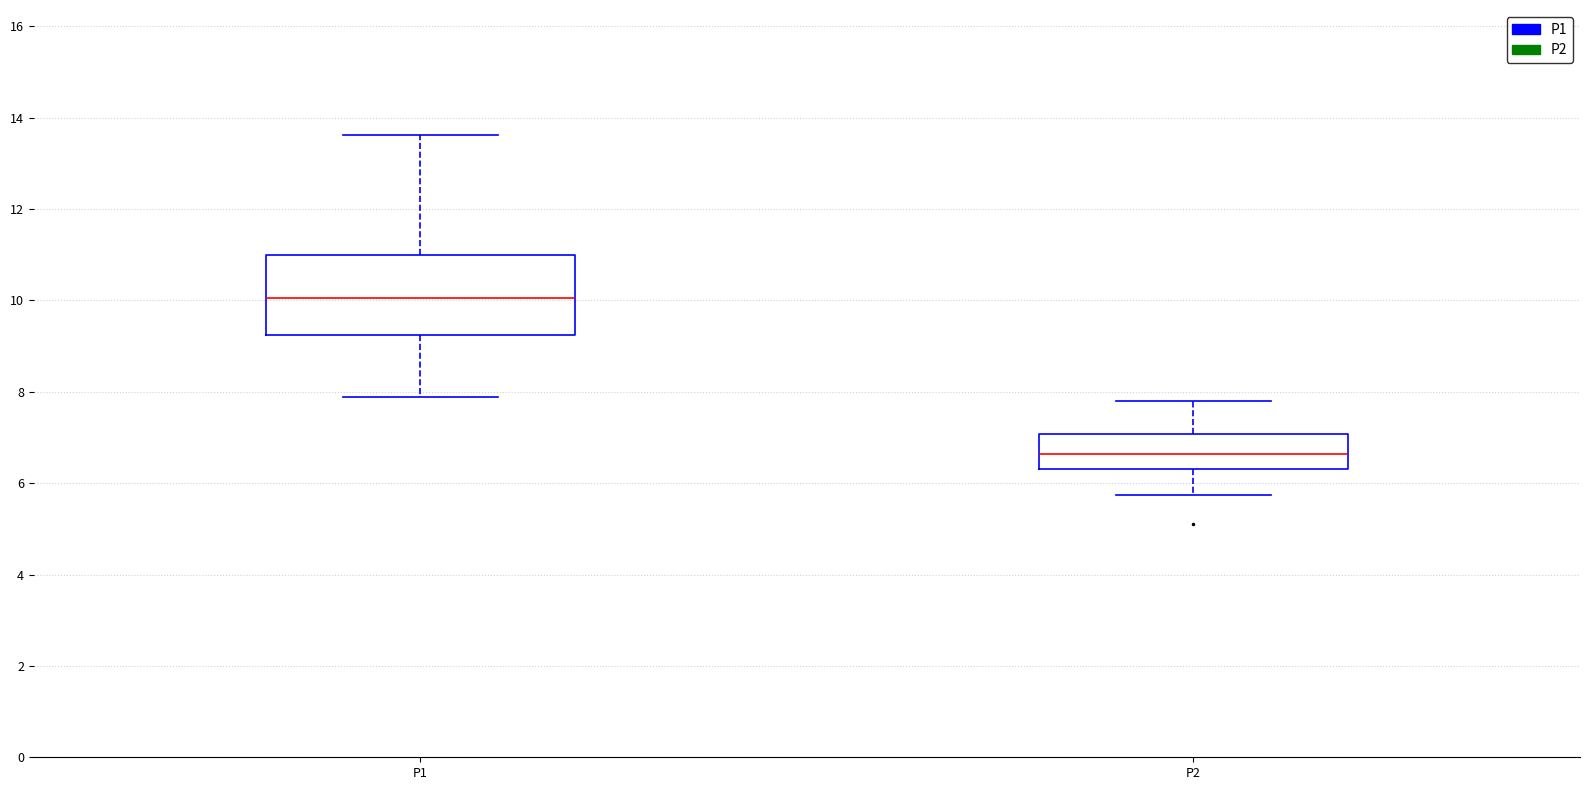

Which box's median line is the highest?

P1